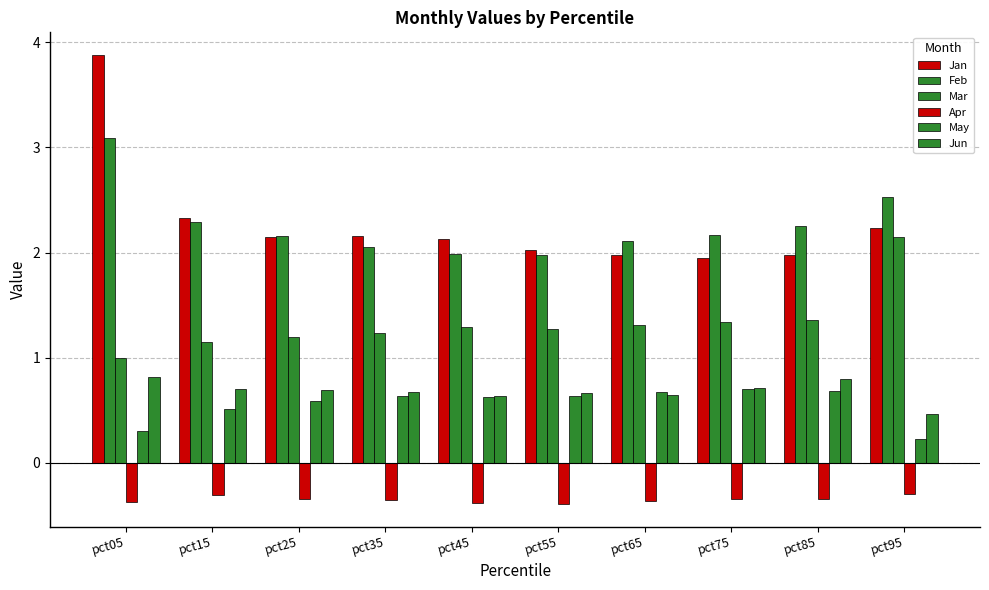

At pct25, list the series in order from largest to smallest.

Feb, Jan, Mar, Jun, May, Apr